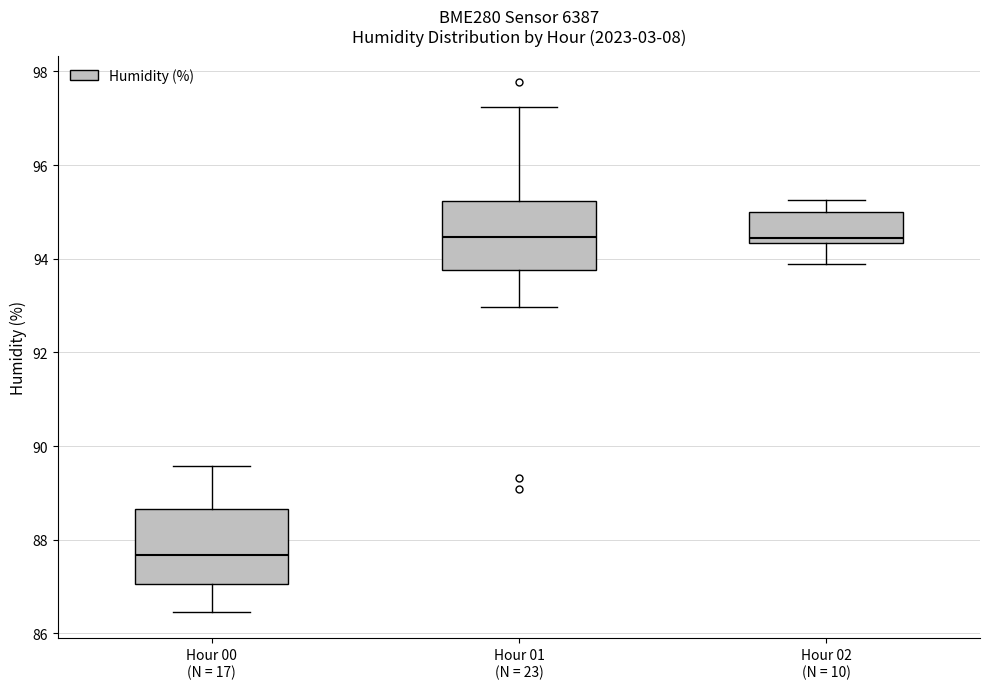

Reading left to right, read every box against the y-axis: the position of its median line, the range the box covers, and the ends of its whiskers. The values are not printed on the chart, so give them approximately, as read against the axis.

Hour 00 (N = 17): median 87.6, box 87.0 to 88.6, whiskers 86.4 to 89.6
Hour 01 (N = 23): median 94.4, box 93.8 to 95.2, whiskers 93.0 to 97.2
Hour 02 (N = 10): median 94.4 (just above the box's lower edge), box 94.4 to 95.0, whiskers 93.8 to 95.2